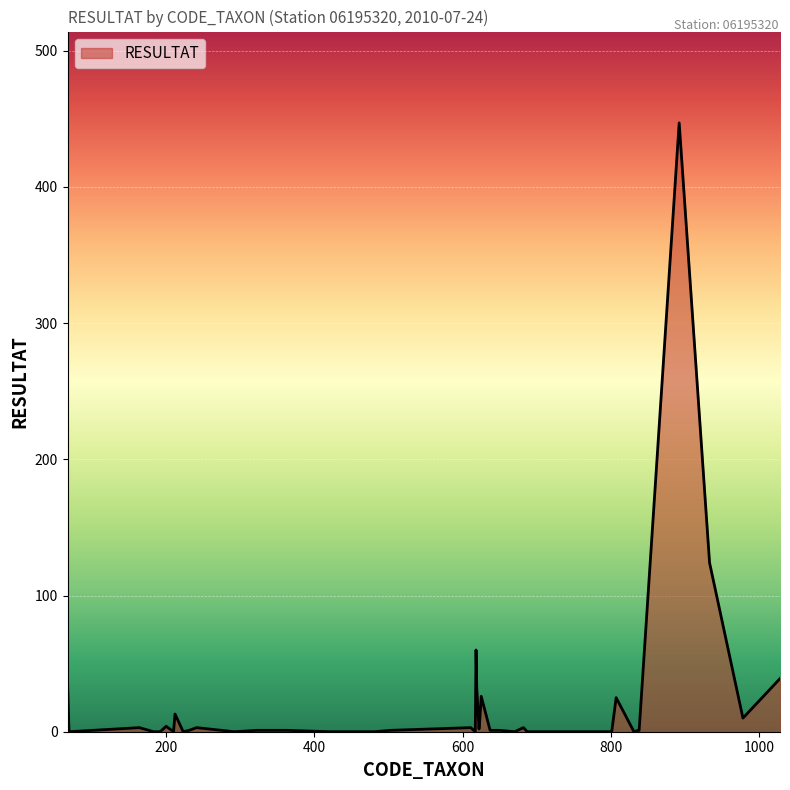

What is the greatest value displayed?

447